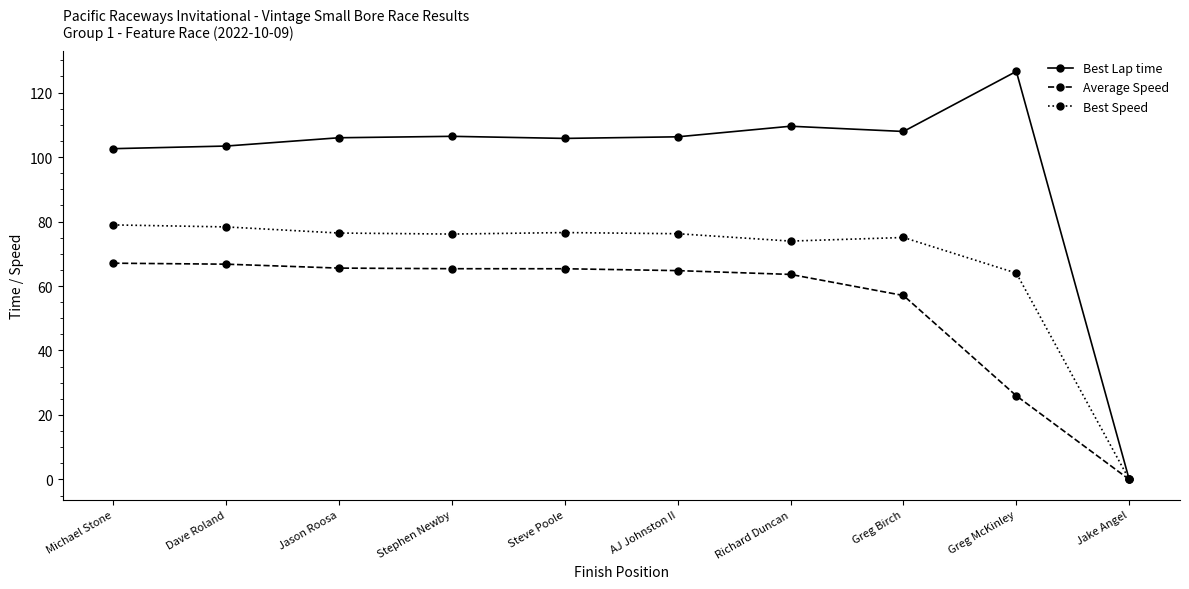

True or false: Best Lap time has more than 0 interior local peaks.

True